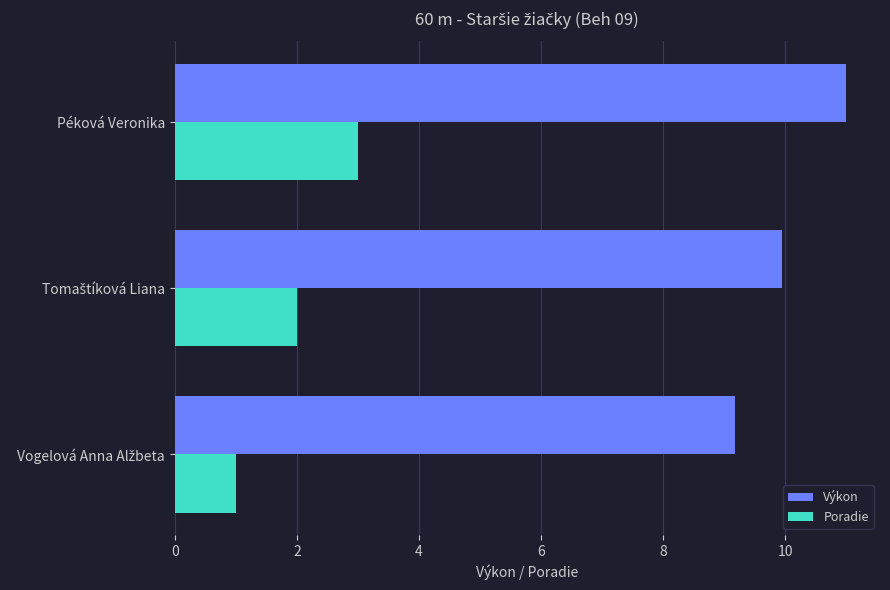

What is the sum of all Poradie values?

6.0